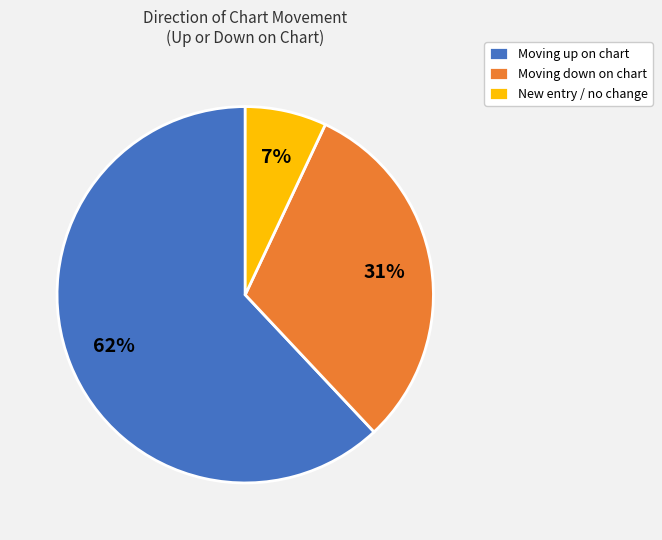

To the nearest percent, what percentage of the pie is Moving up on chart?

62%